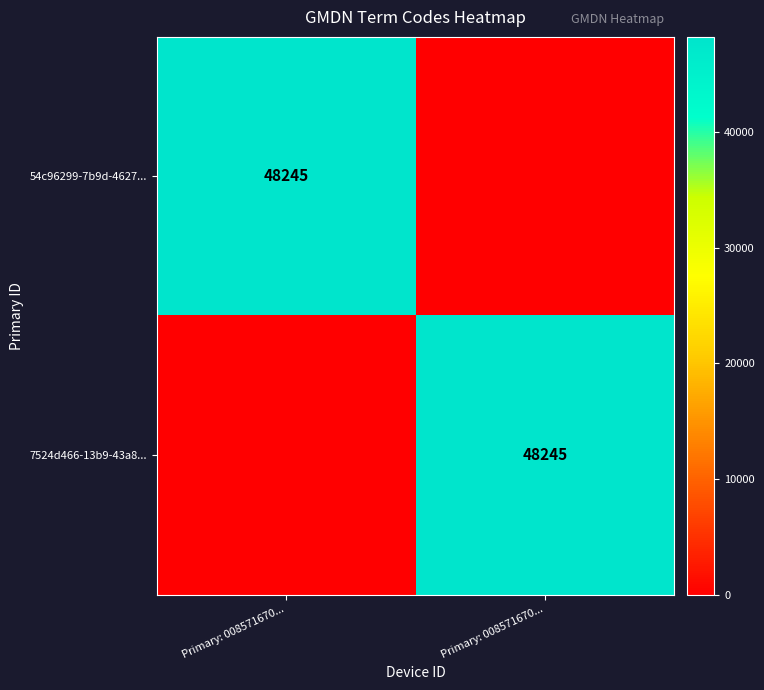

Is it true that 7524d466-13b9-43a8... equals 0 at Primary: 008571670...?

True